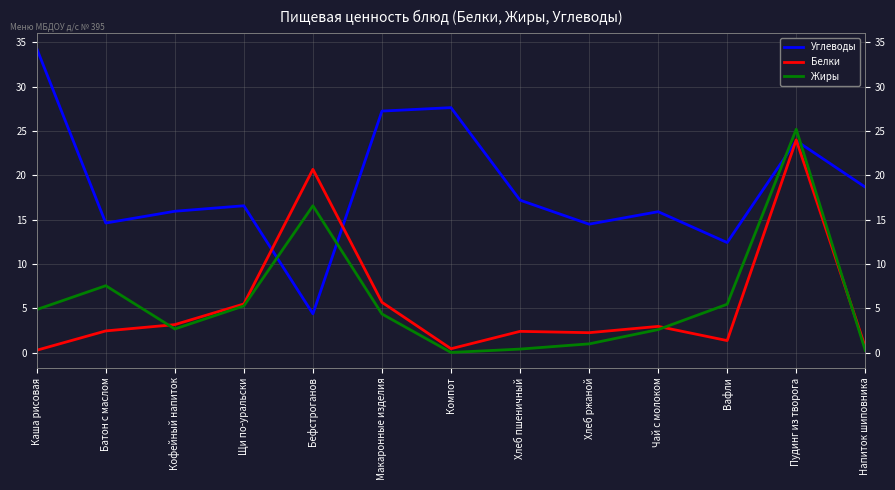

Is it true that Белки equals 9.4 at Пудинг из творога?

False